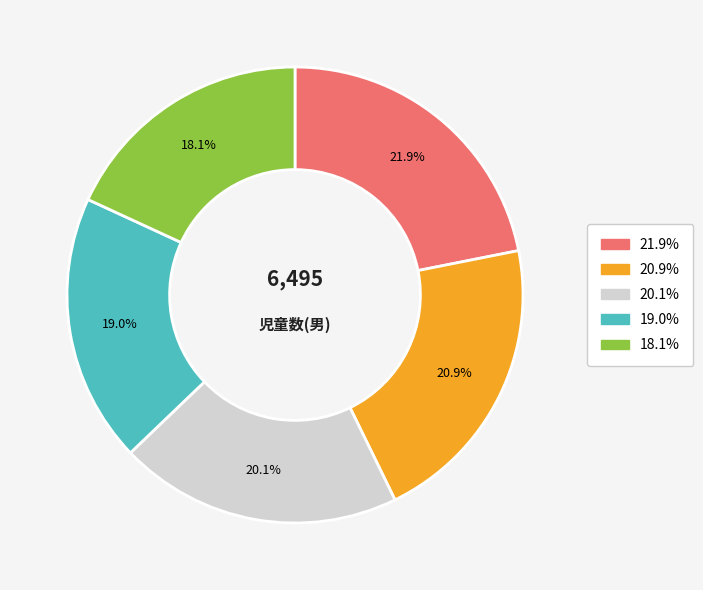

Is there a majority slice in this chart?

No